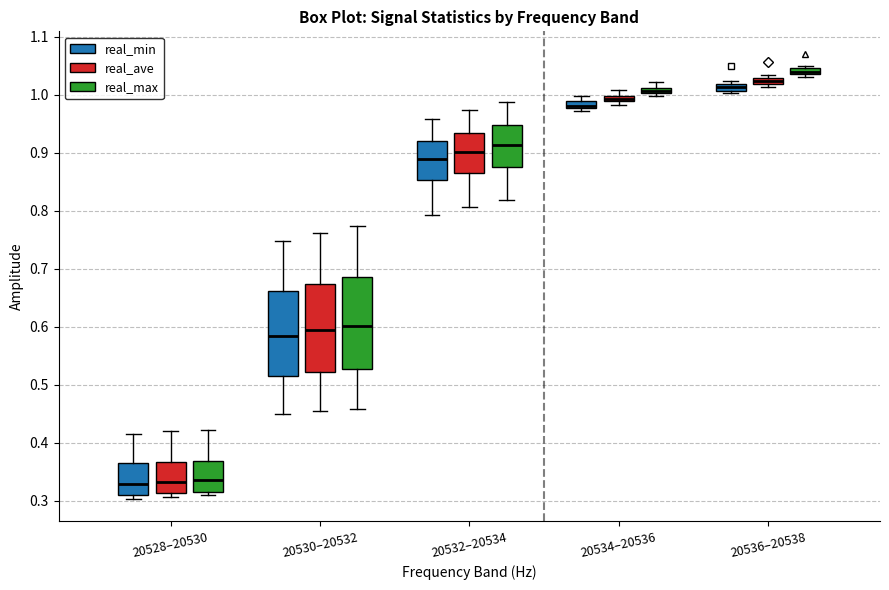

Where does the median line of the box for 20528–20530 (real_min) sit on the y-axis? The values are not printed on the chart, so give them approximately, as read against the axis.

0.33